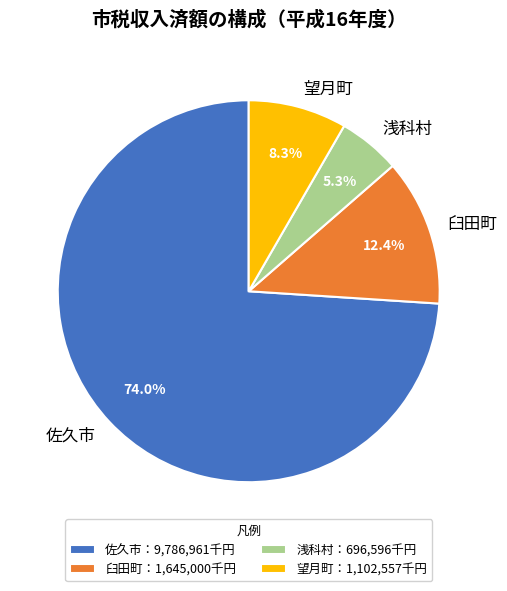

What percentage is NOT represented by 臼田町?

87.6%